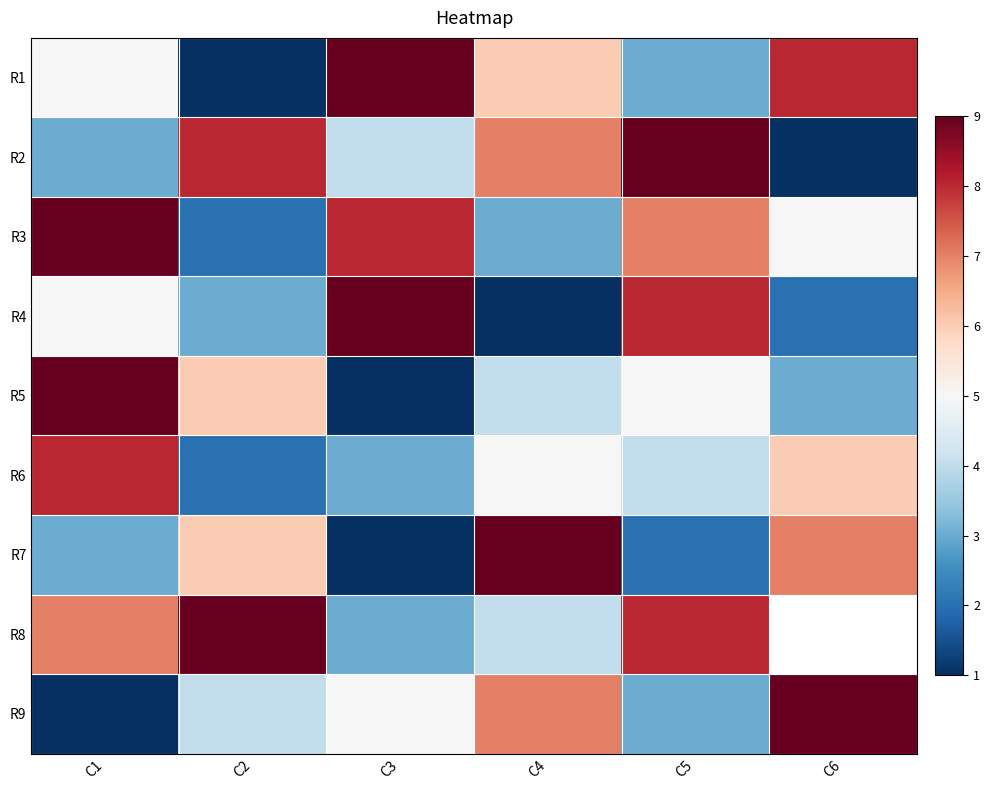

At which label does R9 first exceed 5?

C4